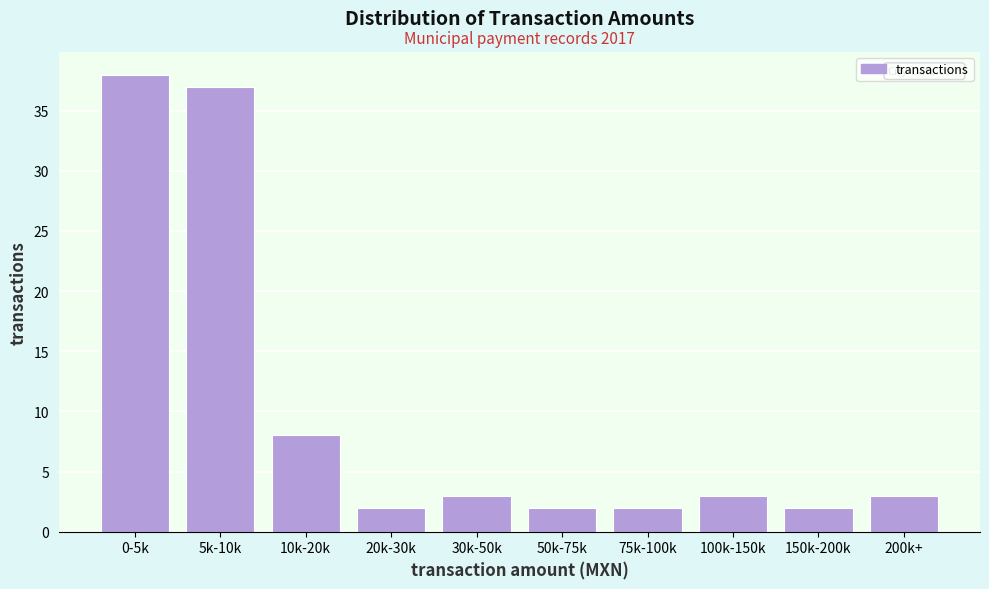

Reading right to left, transcribe all the data shown in this chart.

3	2	3	2	2	3	2	8	37	38